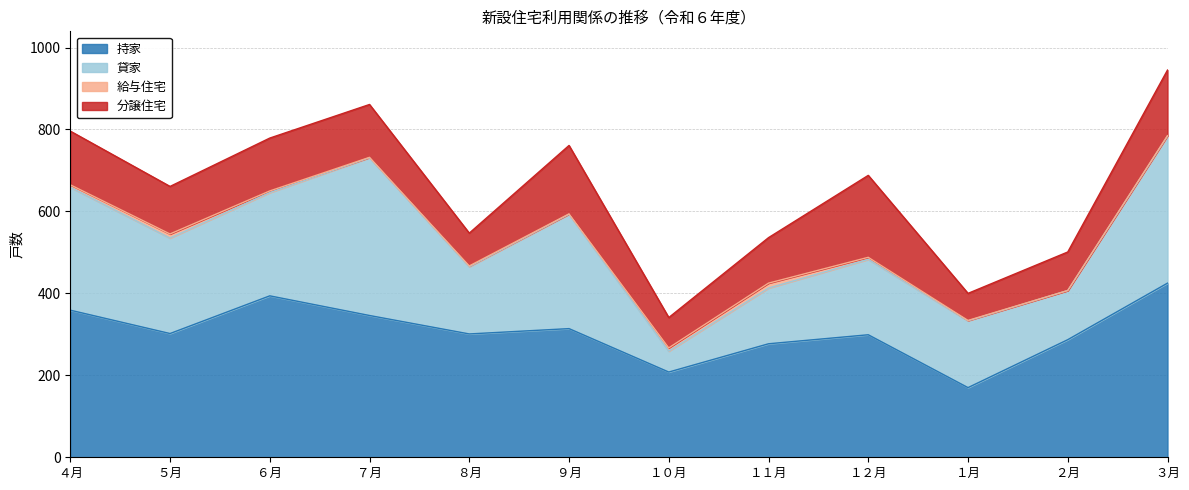

Which series has the largest range (max minus min)?

貸家